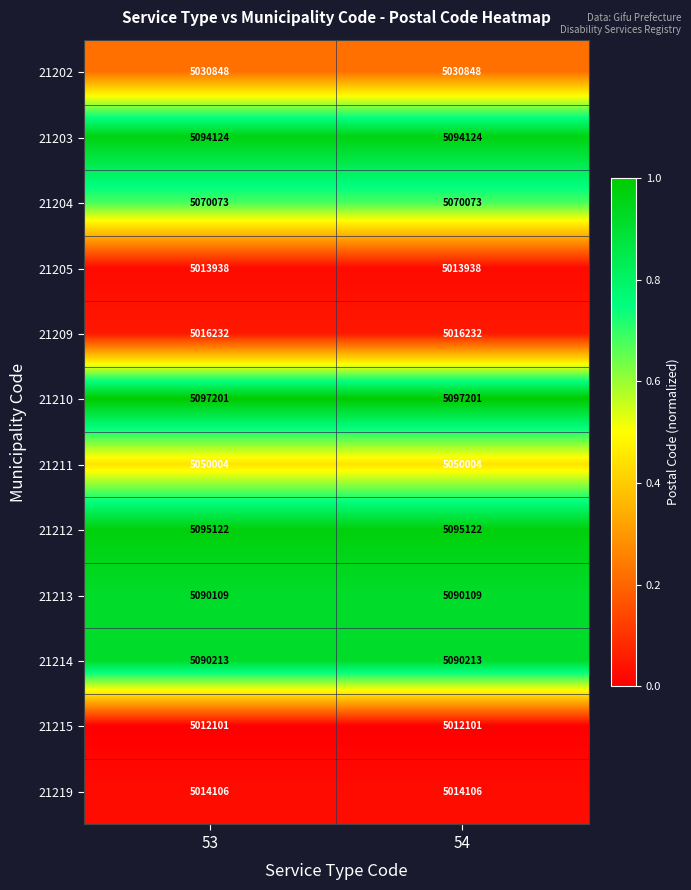

What is the approximate value of 21213 at 53?

5090109